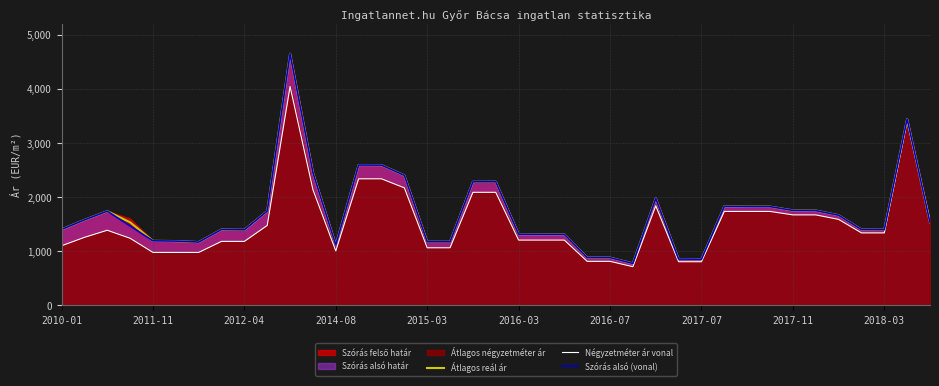

What is the difference between the Szórás alsó (vonal) values at 31 and 35?

424